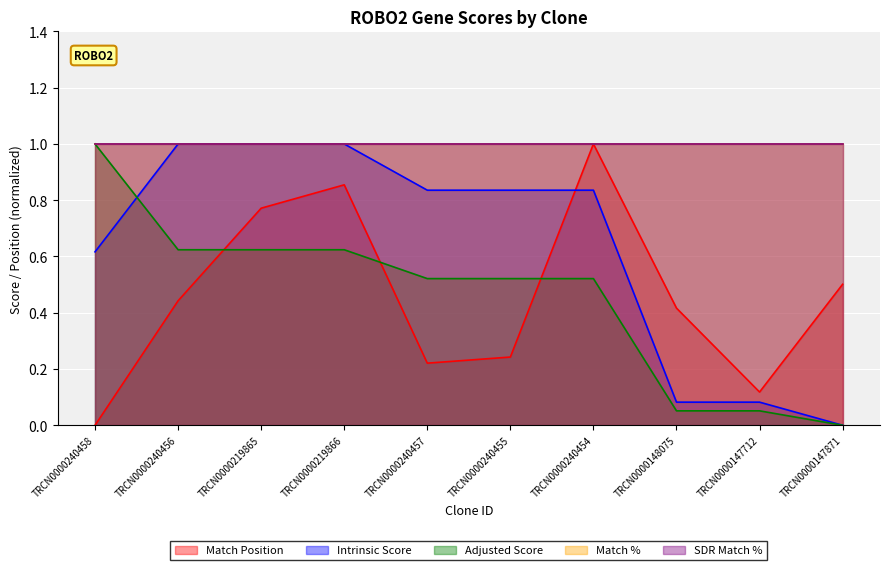

Which series has the largest range (max minus min)?

Match Position